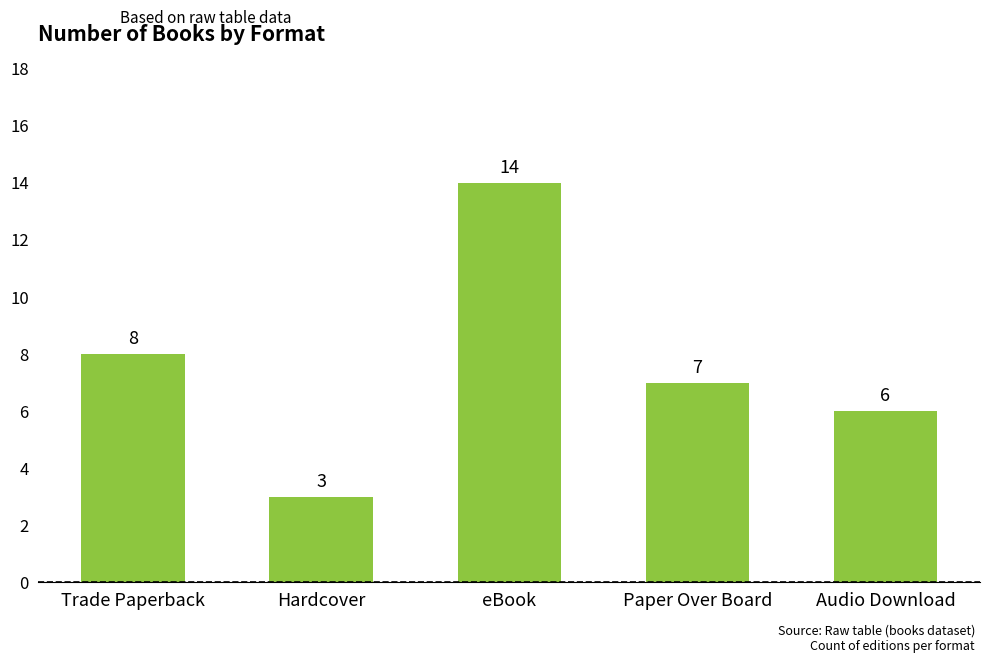

Which label corresponds to the largest value in the chart?

eBook